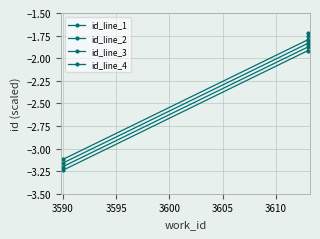

What is the value of the id_line_3 point at the 3rd from the left?

-1.8